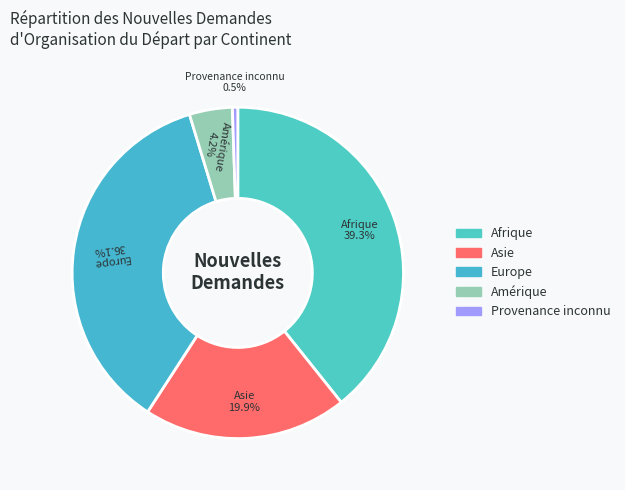

To the nearest percent, what is the average slice percentage?

20%